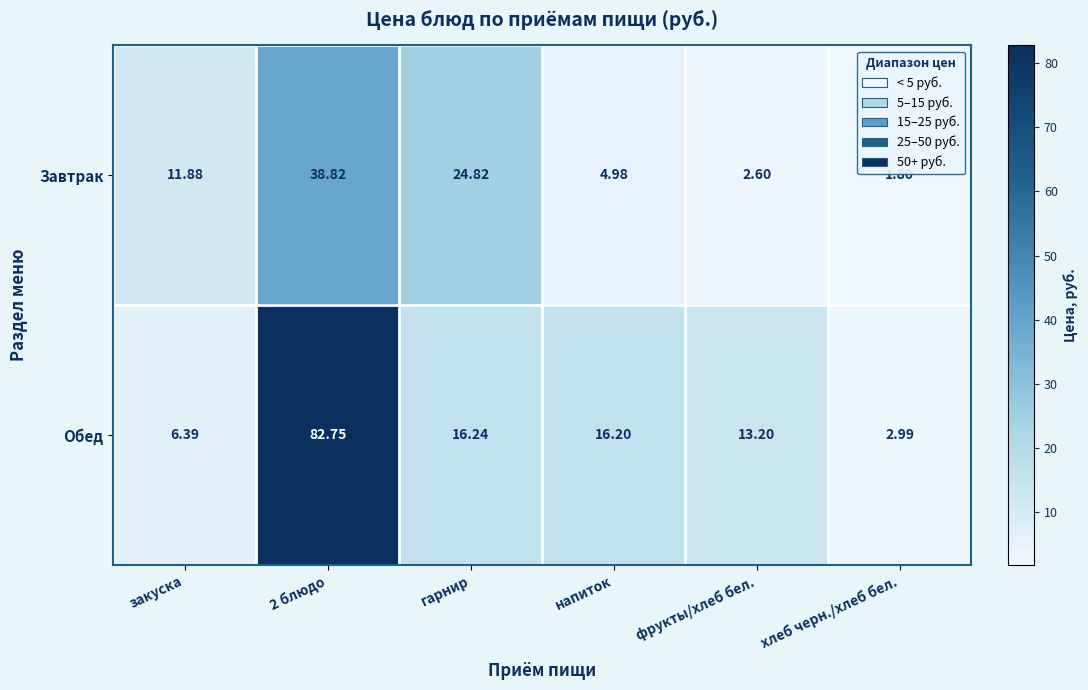

Between гарнир and напиток, which series saw the biggest shift?

Завтрак